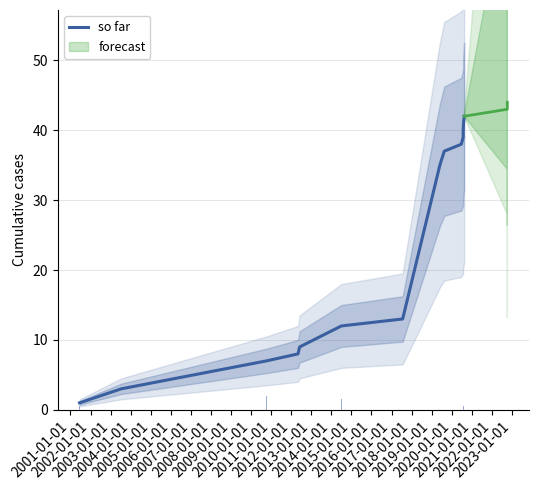

What is the ratio of the value at 2002-01-01 to the value at 2011-01-01?

0.2